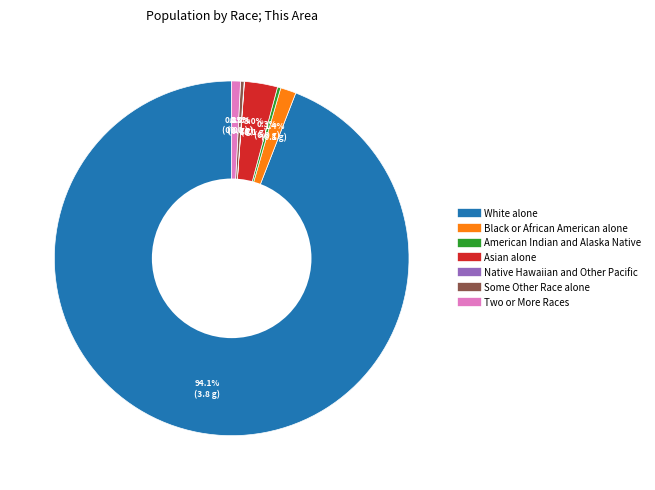

Is there any slice that represents more than half of the pie?

Yes